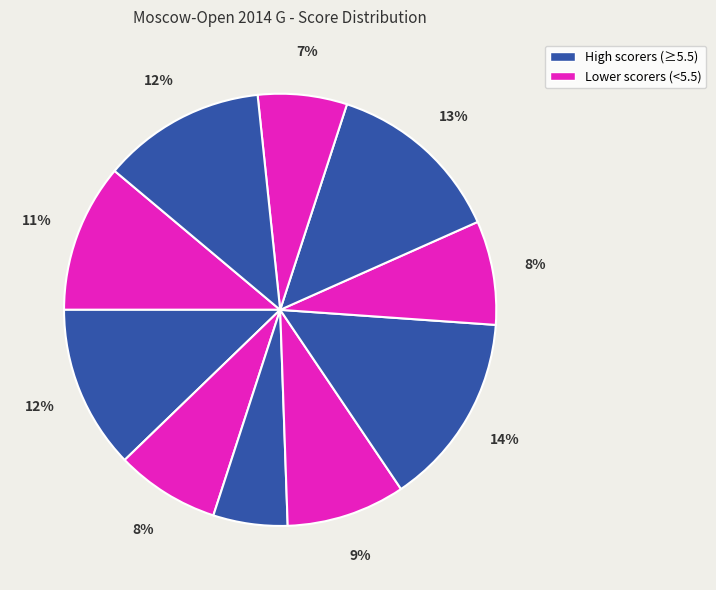

How many slices are in this pie chart?

10